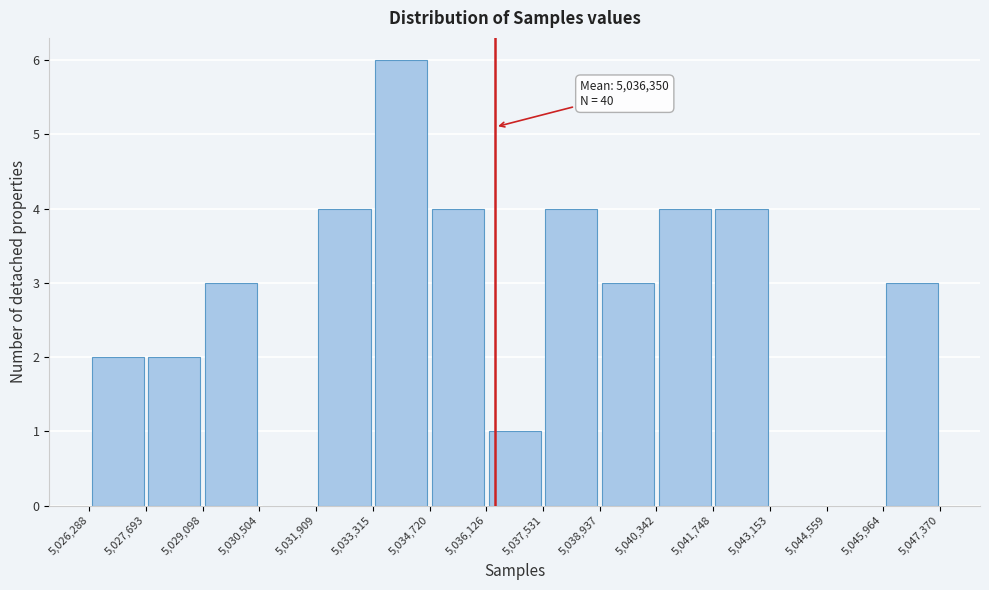

Which range on the x-axis has the tallest bar?

5,033,315 to 5,034,720